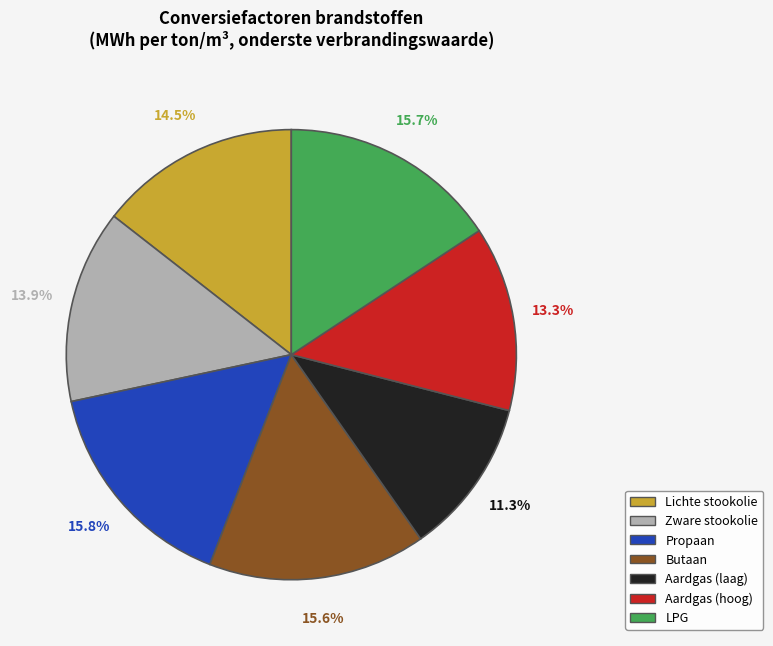

Is there a majority slice in this chart?

No